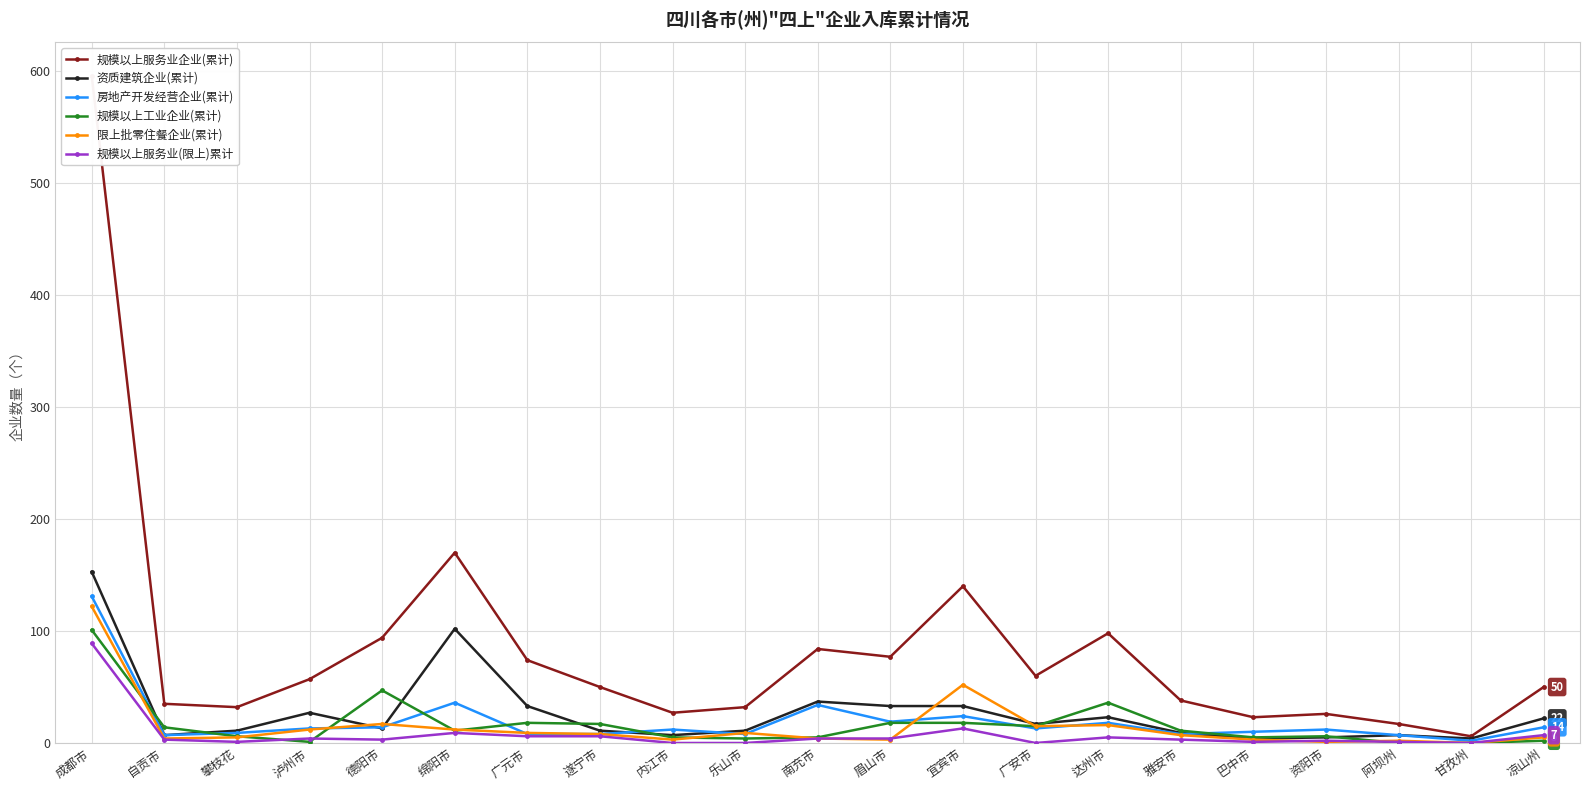

Which category has the lowest value in the 限上批零住餐企业(累计) series?

甘孜州